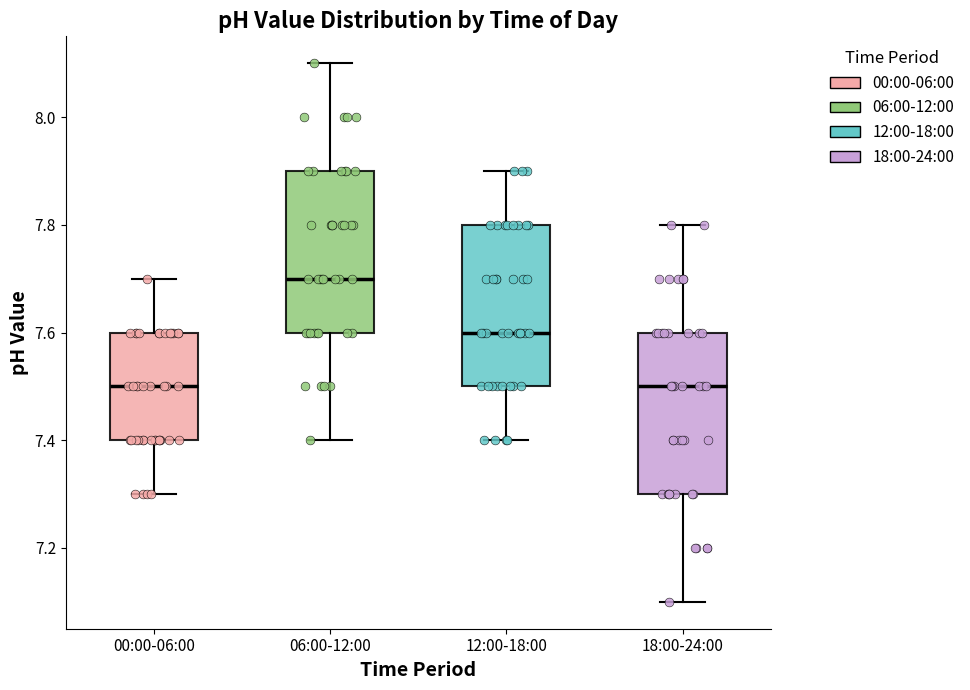

Reading left to right, read every box against the y-axis: the position of its median line, the range the box covers, and the ends of its whiskers. The values are not printed on the chart, so give them approximately, as read against the axis.

00:00-06:00: median 7.5, box 7.4 to 7.6, whiskers 7.3 to 7.7
06:00-12:00: median 7.7, box 7.6 to 7.9, whiskers 7.4 to 8.1
12:00-18:00: median 7.6, box 7.5 to 7.8, whiskers 7.4 to 7.9
18:00-24:00: median 7.5, box 7.3 to 7.6, whiskers 7.1 to 7.8